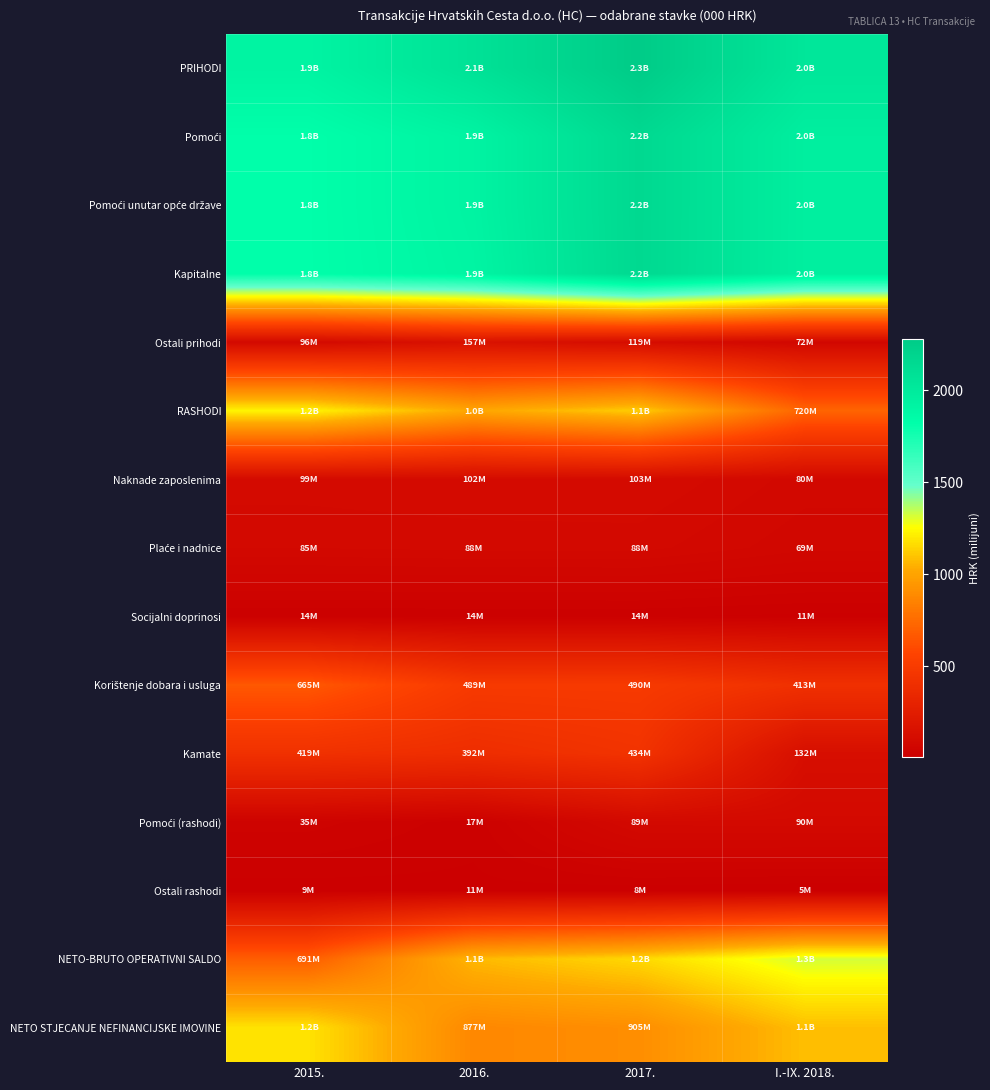

How many distinct data groups are displayed?

15